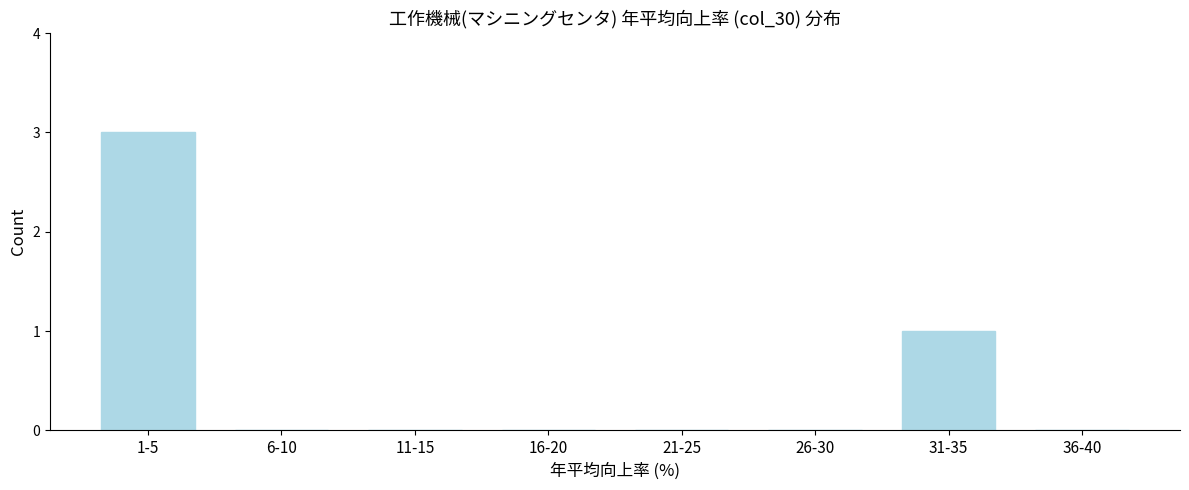

Reading left to right, extract all data points from this chart.

1-5=3	6-10=0	11-15=0	16-20=0	21-25=0	26-30=0	31-35=1	36-40=0